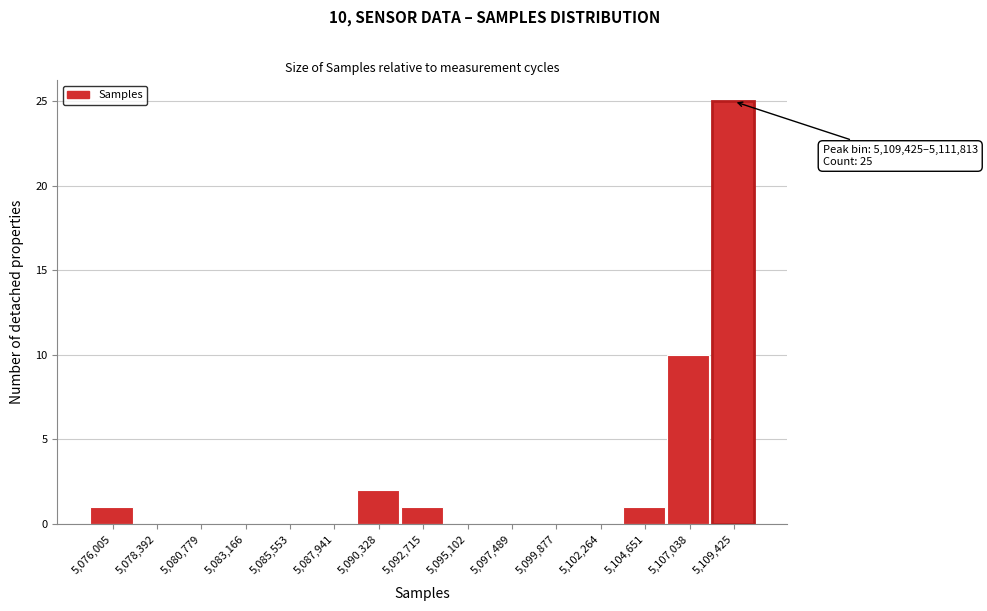

Reading left to right, list all the values displayed in this chart.

5,076,005=1	5,078,392=0	5,080,779=0	5,083,166=0	5,085,553=0	5,087,941=0	5,090,328=2	5,092,715=1	5,095,102=0	5,097,489=0	5,099,877=0	5,102,264=0	5,104,651=1	5,107,038=10	5,109,425=25